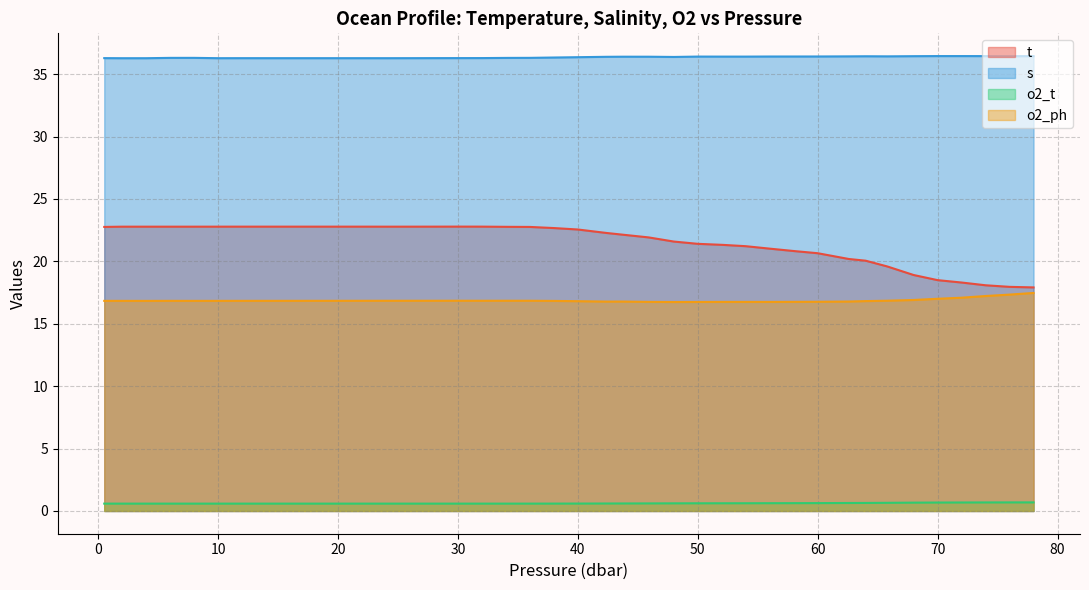

What is the difference between the second highest and minimum values in the o2_ph series?

0.6